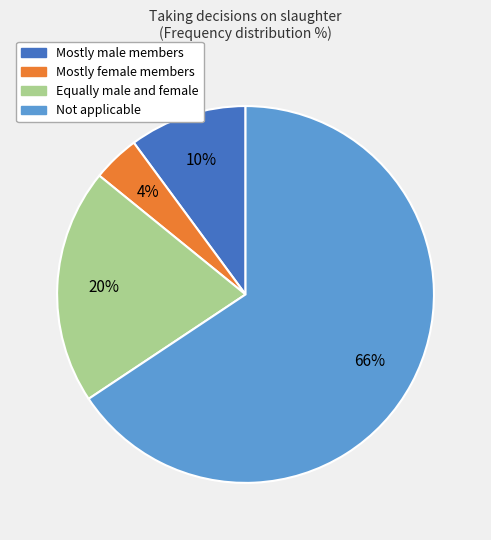

How many slices are in this pie chart?

4